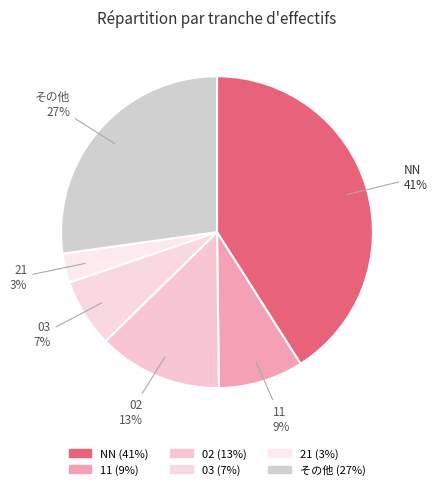

Count the number of slices in the pie.

6